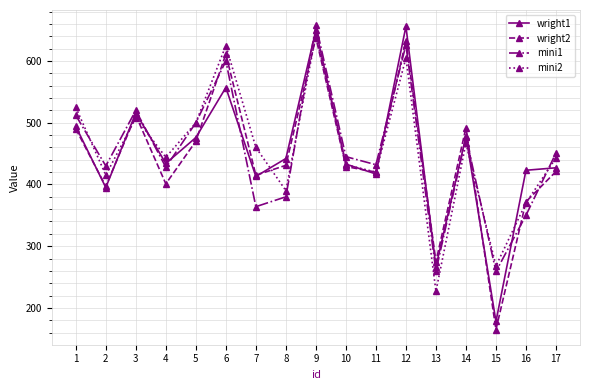

Is the value of wright1 at 5 greater than the value of mini2 at 2?

Yes